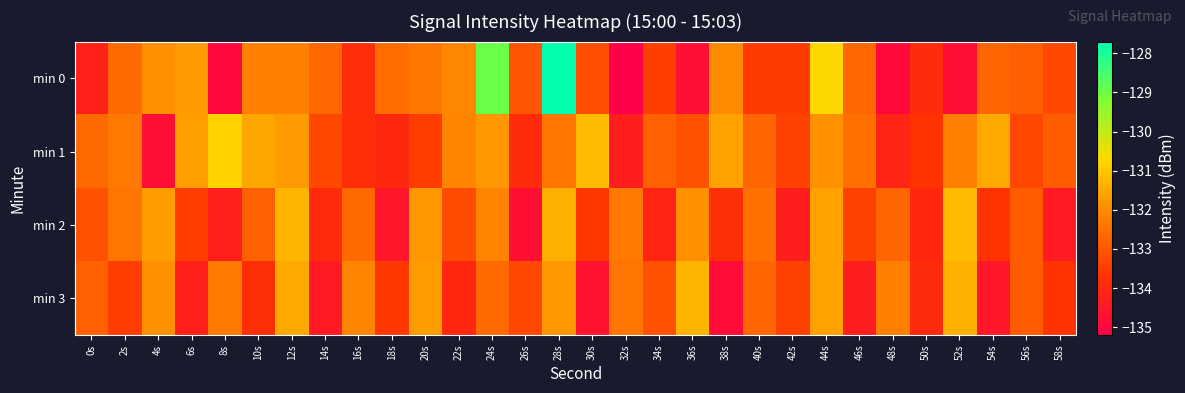

What is the total value across all series at 46s?

-532.9